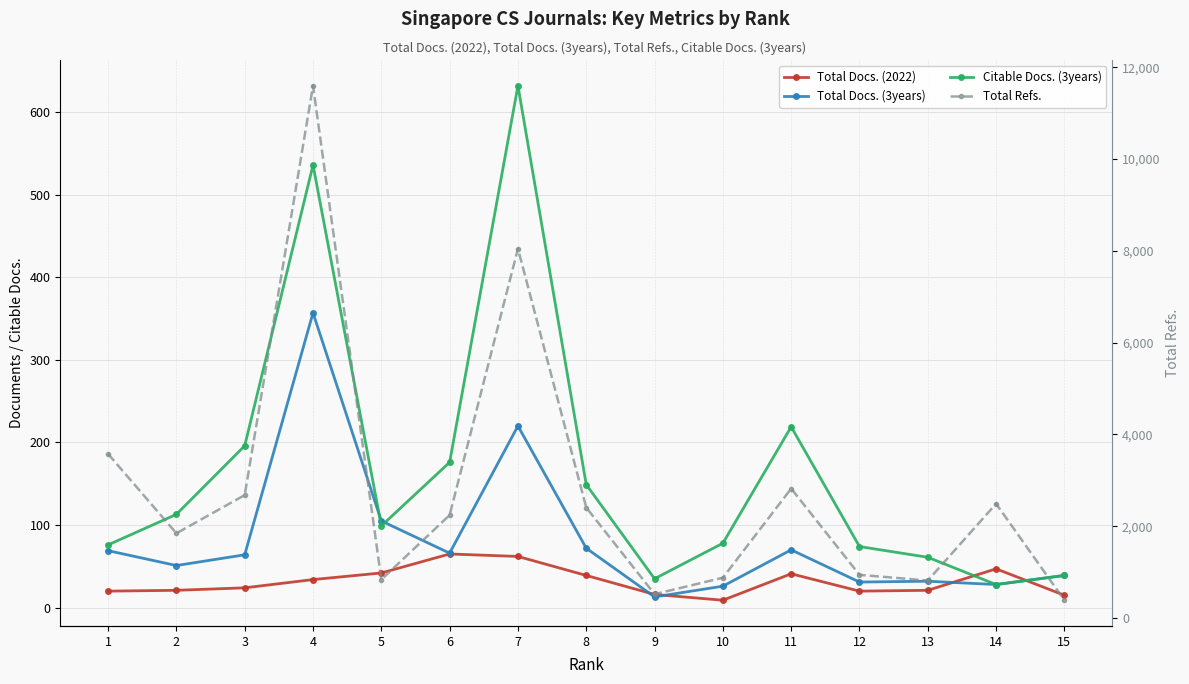

Read the Total Docs. (2022) value at 6.

65